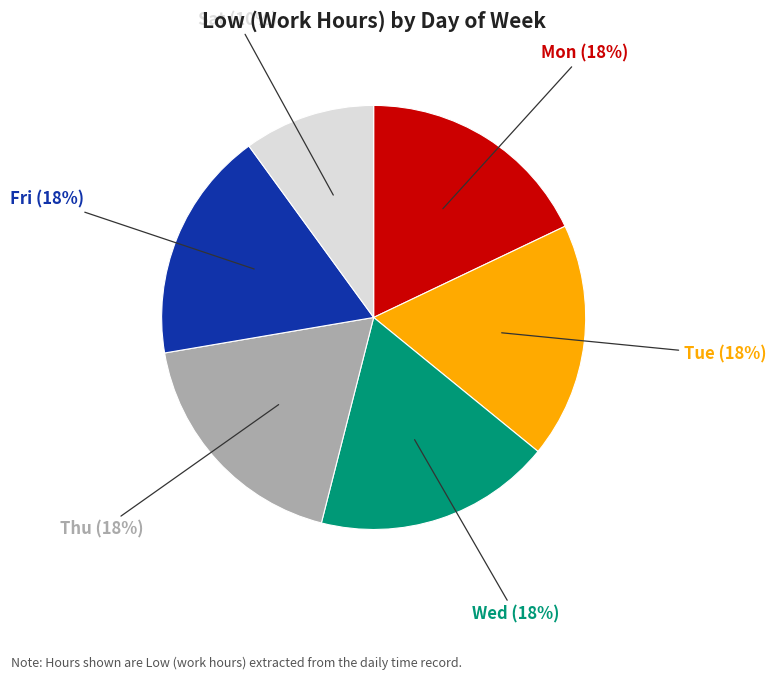

To the nearest percent, what is the combined percentage of Mon and Tue?

36%